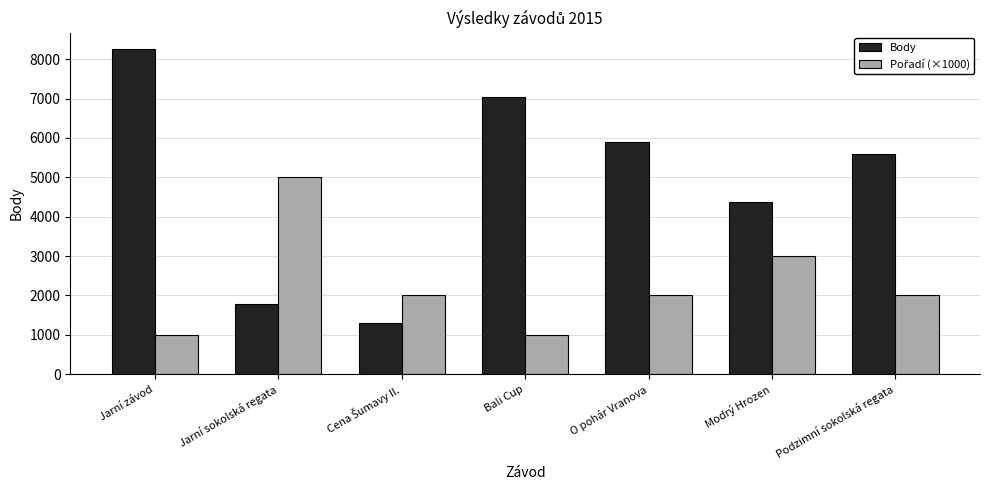

What is the highest value of the Body series?

8261